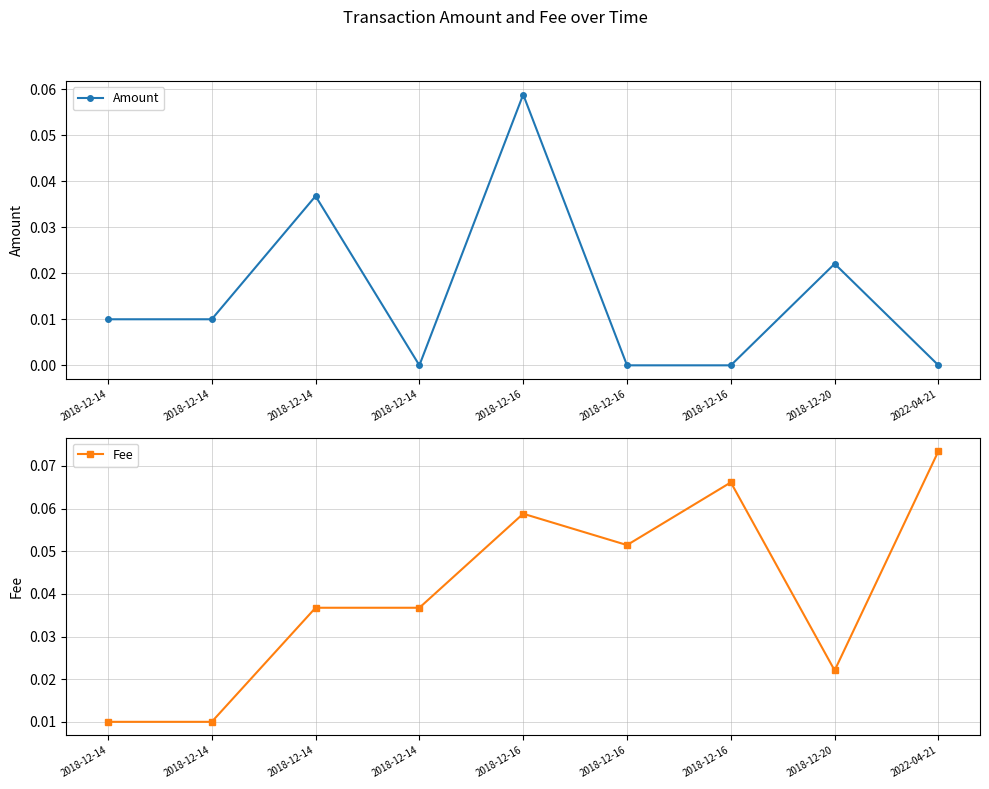

Reading left to right, transcribe all the data shown in this chart.

Amount: 2018-12-14=0.0	2018-12-14=0.0	2018-12-14=0.0	2018-12-14=0.0	2018-12-16=0.1	2018-12-16=0.0	2018-12-16=0.0	2018-12-20=0.0	2022-04-21=0.0
Fee: 2018-12-14=0.0	2018-12-14=0.0	2018-12-14=0.0	2018-12-14=0.0	2018-12-16=0.1	2018-12-16=0.1	2018-12-16=0.1	2018-12-20=0.0	2022-04-21=0.1